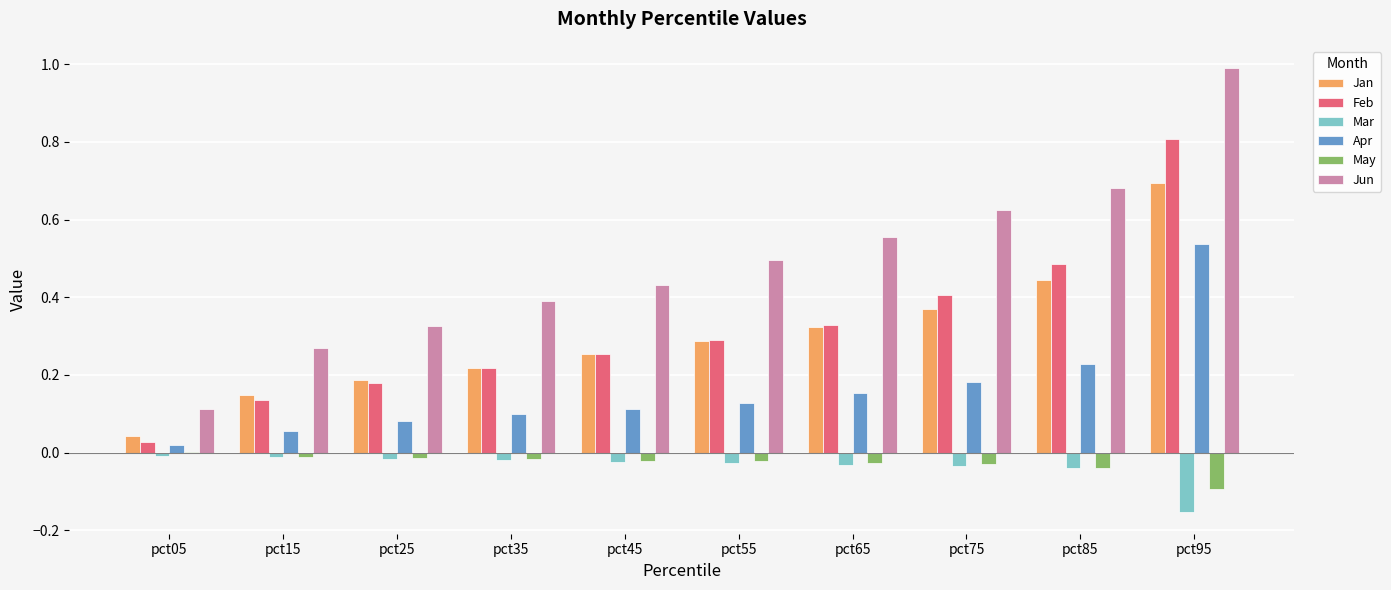

Does the chart contain stacked bars?

No